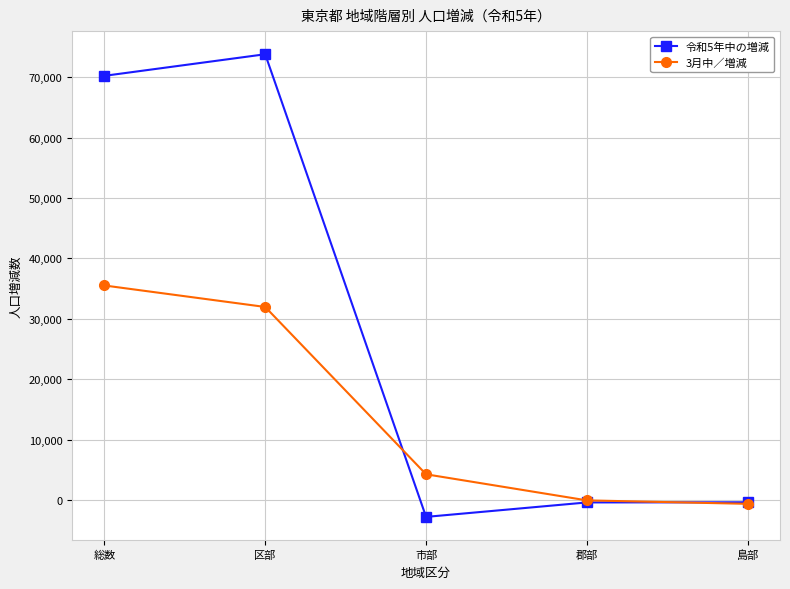

At which category does 令和5年中の増減 reach its first local peak?

区部